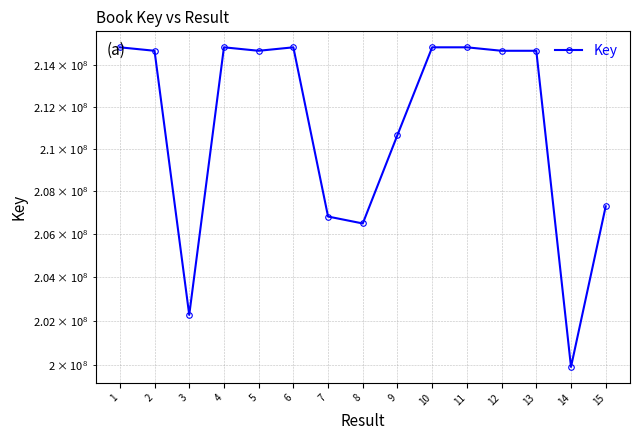

Is it true that the value at 2 is 354308681?

False